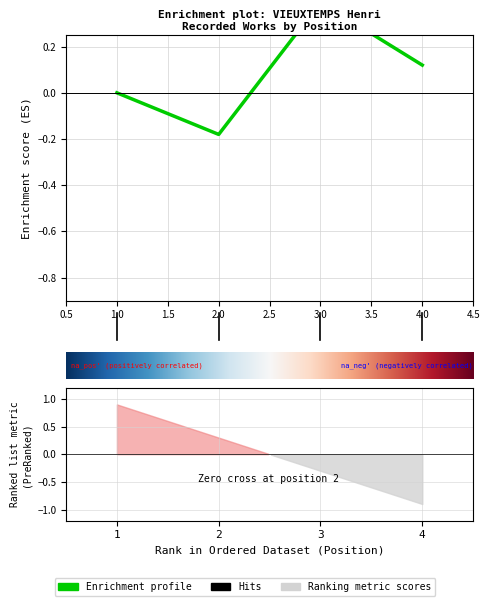

What is the change in value from 1 to 4?

+0.1